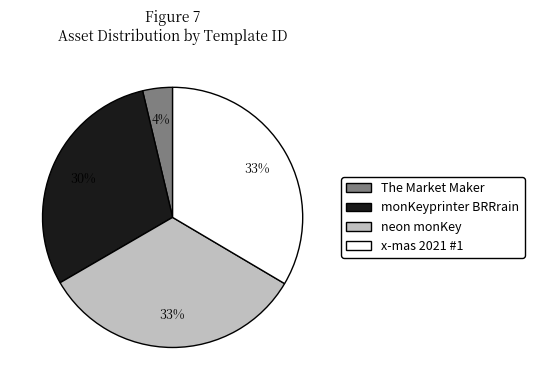

Is there a majority slice in this chart?

No